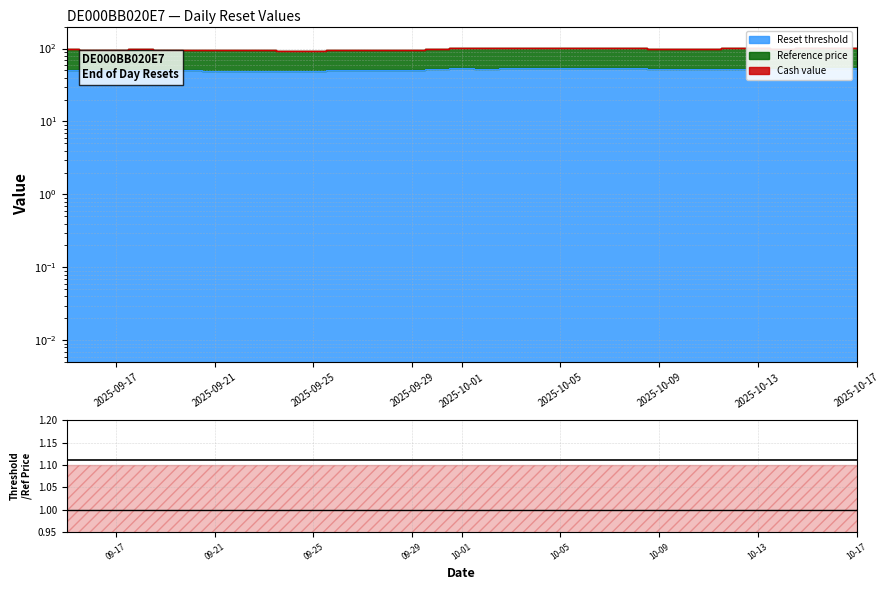

What is the value of the 18th point from the left?

1.1